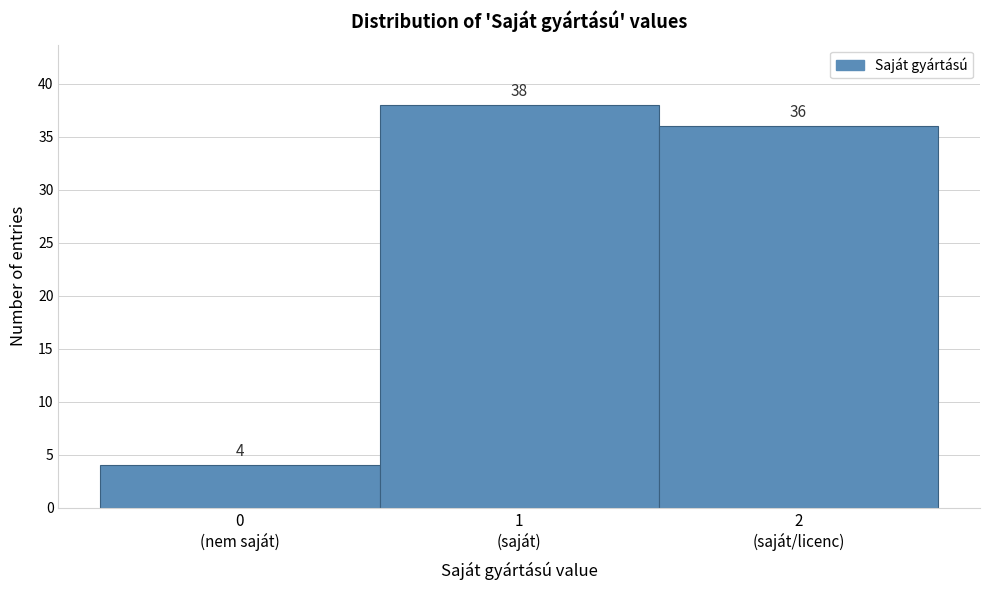

Reading right to left, list all the values displayed in this chart.

36	38	4